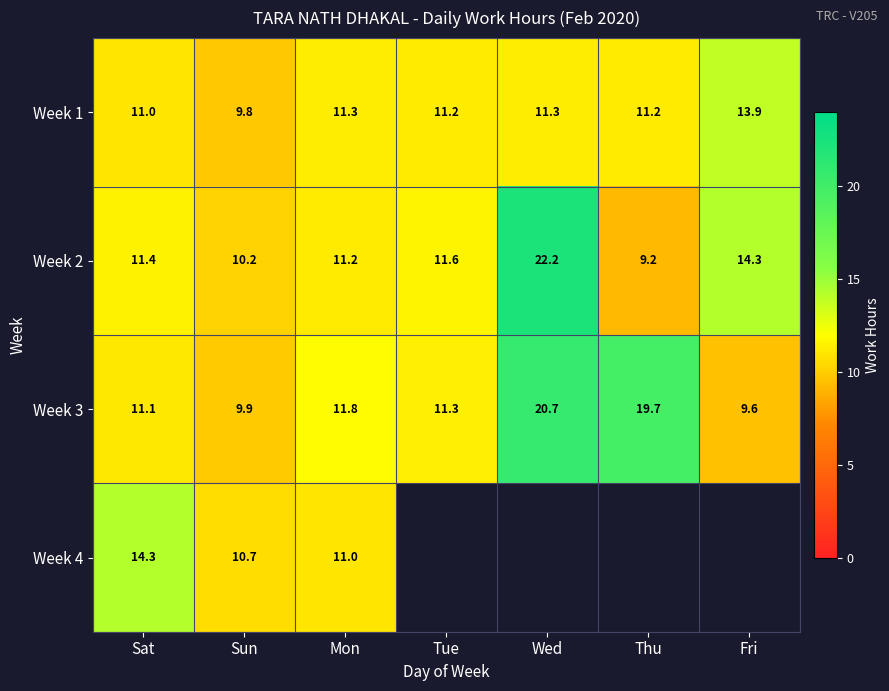

Which category has the highest value in the Week 2 series?

Wed